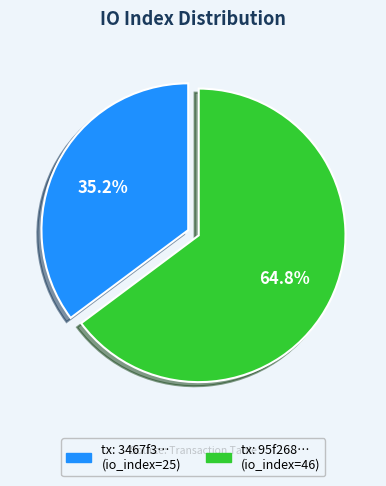

To the nearest percent, what is the average slice percentage?

50%